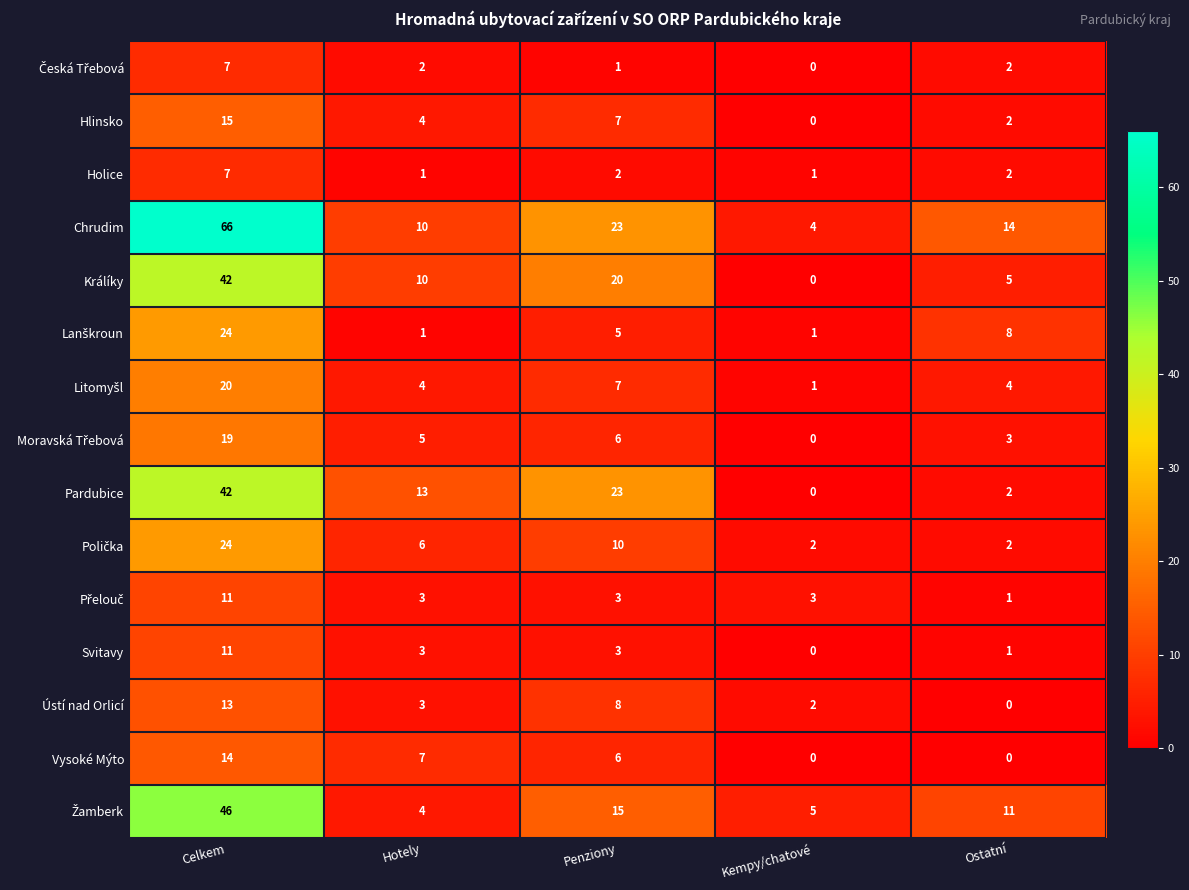

At which label is Hlinsko closest to 7?

Penziony